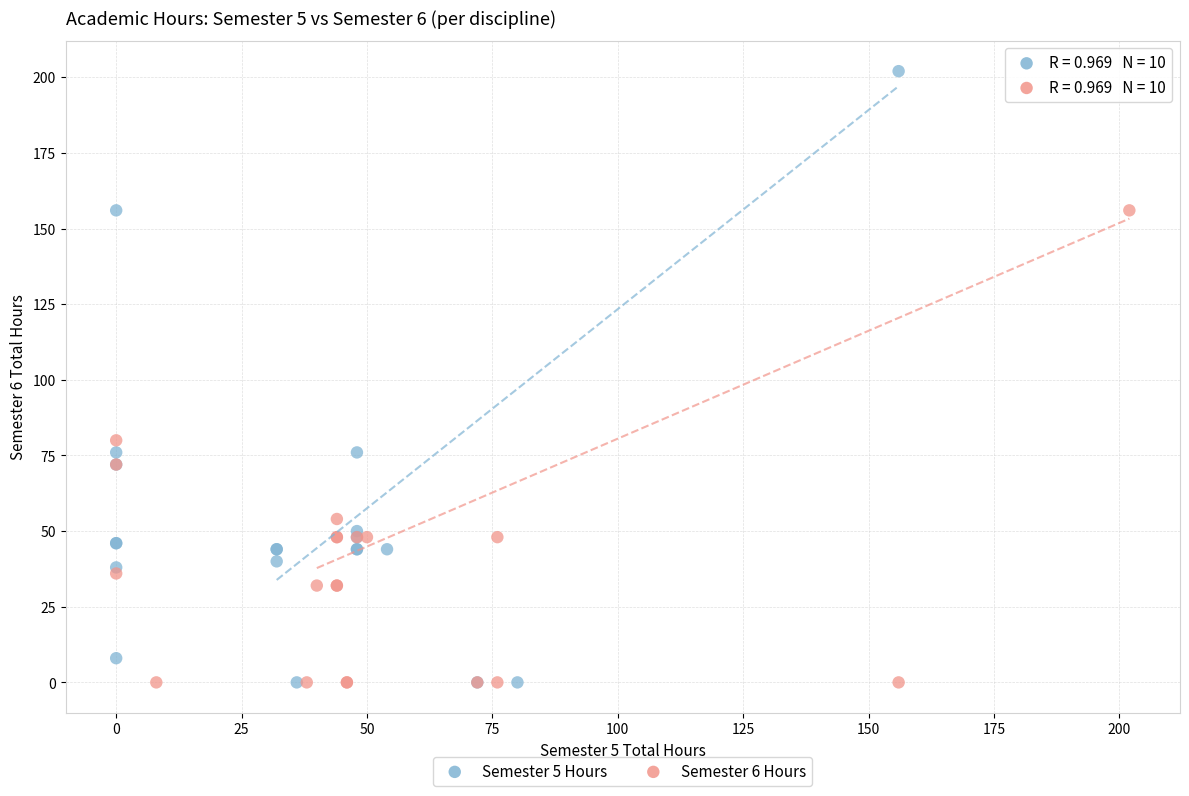

What are all the series names shown in the legend?

Semester 5 Hours, Semester 6 Hours